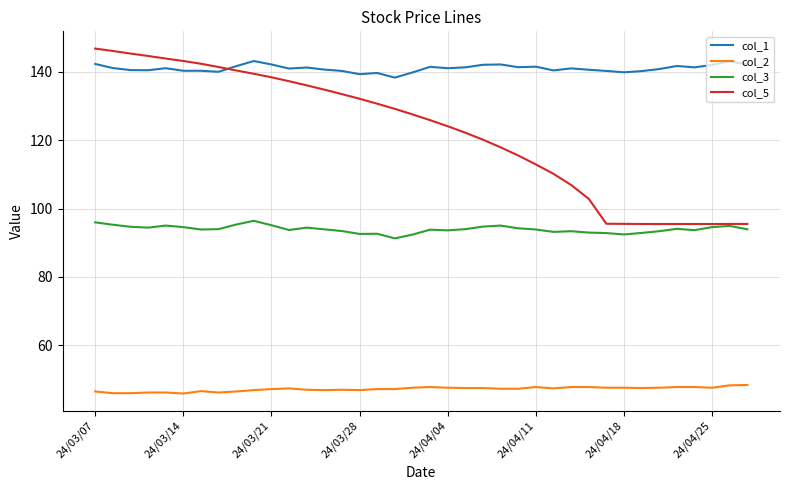

Which series has the widest spread of values?

col_5